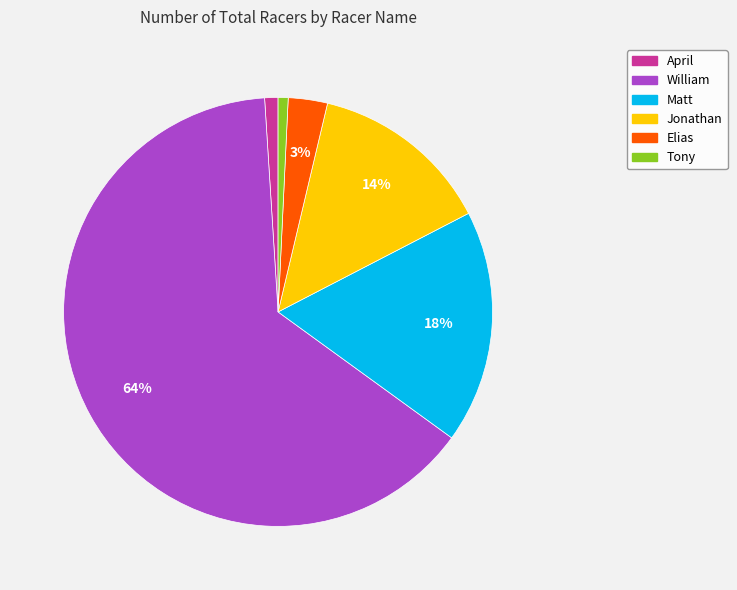

Which has a higher value, William or April?

William